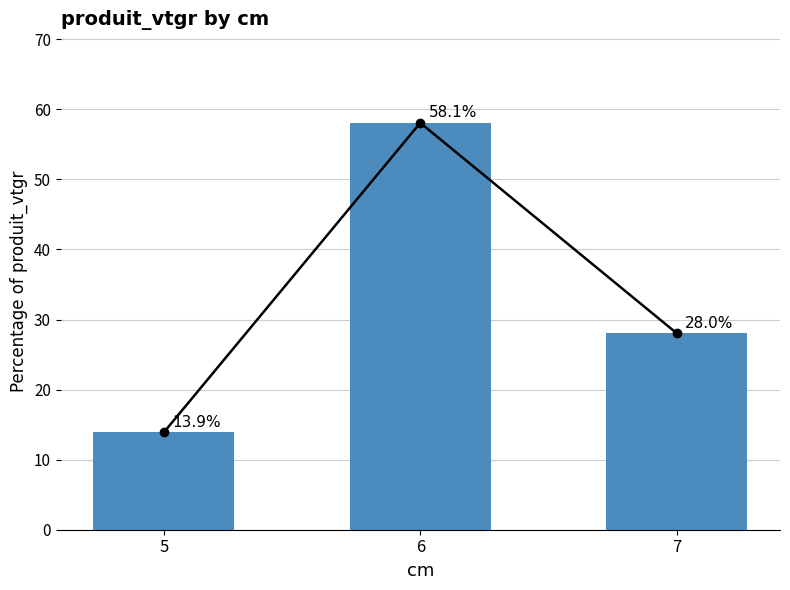

The value at 6 is 12.5. True or false?

False